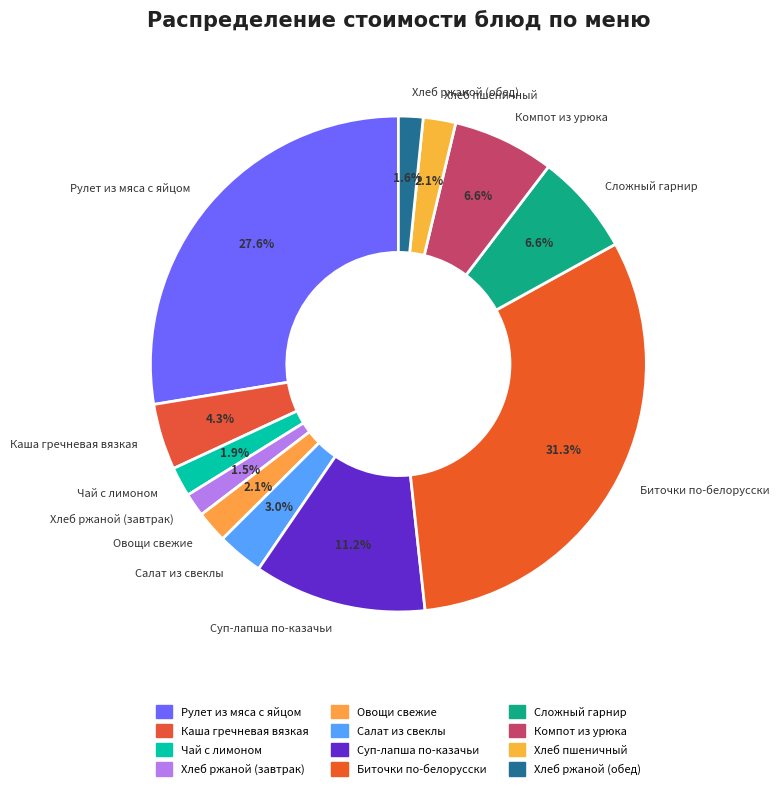

Do Суп-лапша по-казачьи and Хлеб ржаной (завтрак) together represent more than half of the pie?

No